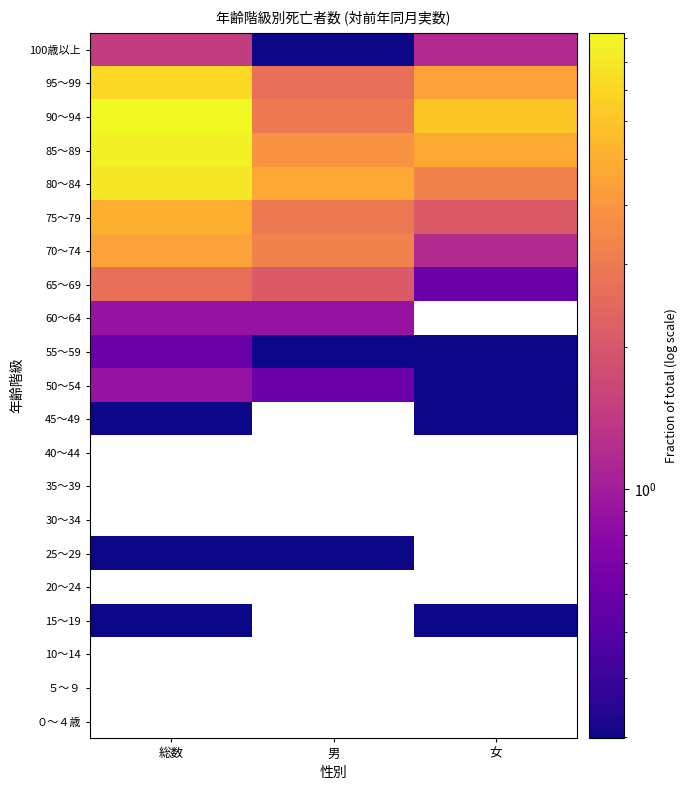

Which has a higher value, 女 or 総数?

総数